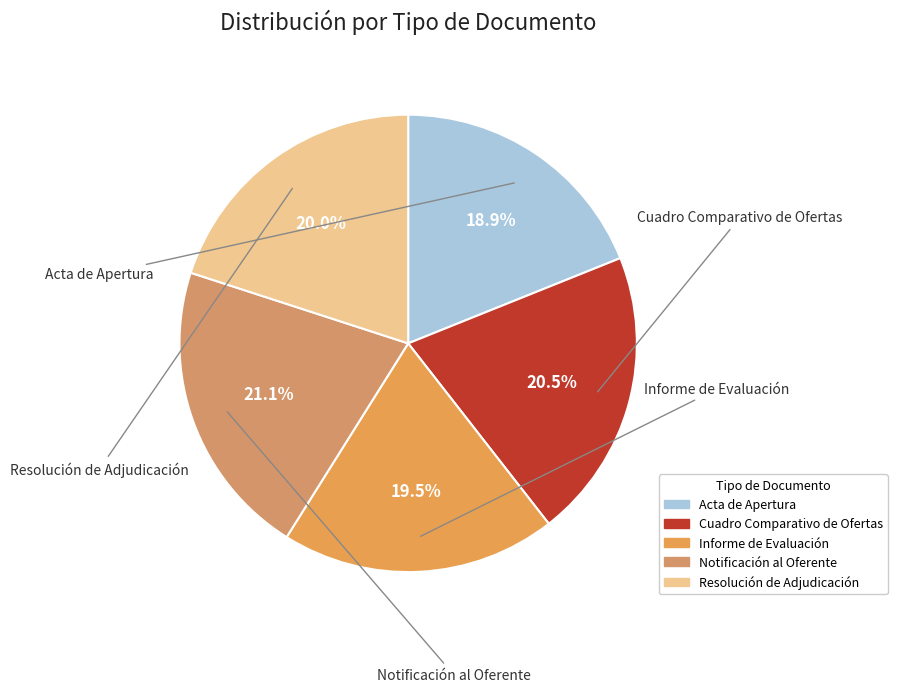

Is it true that Acta de Apertura is 30% of the pie?

False